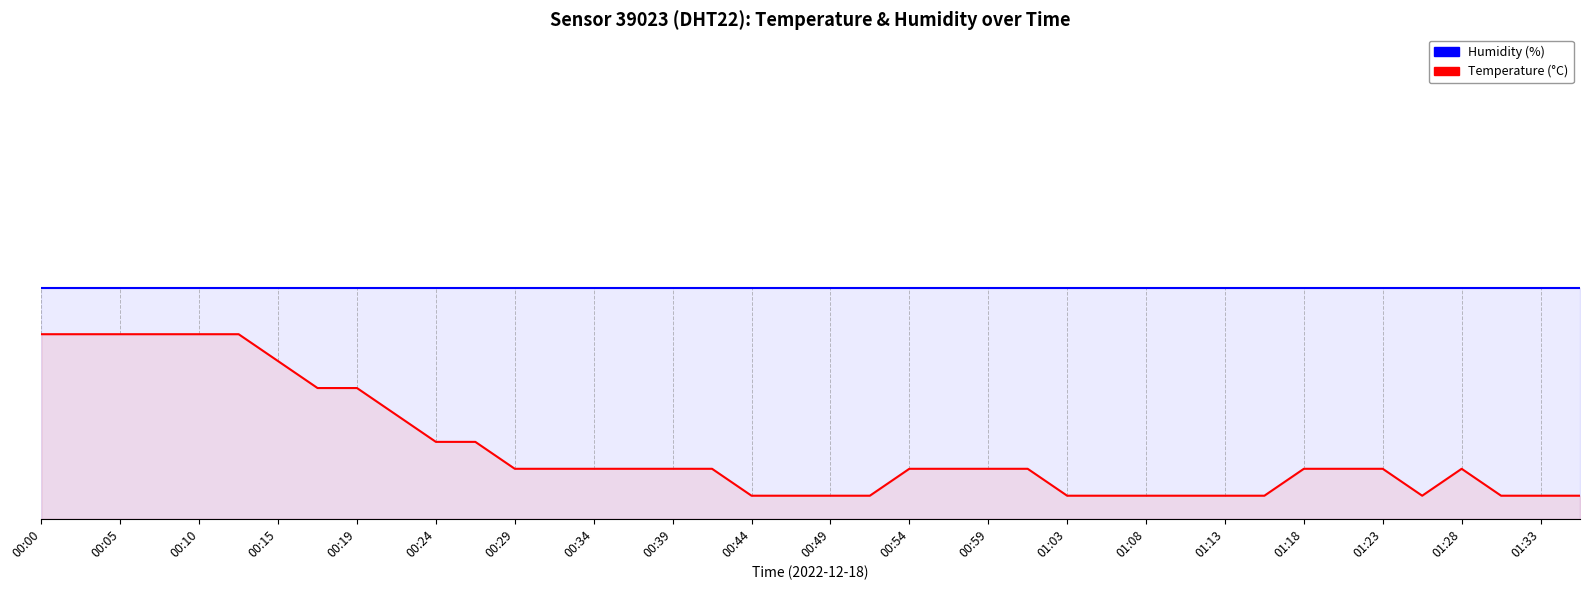

In Temperature (°C), how many points are lower than both neighbors (excluding endpoints)?

1